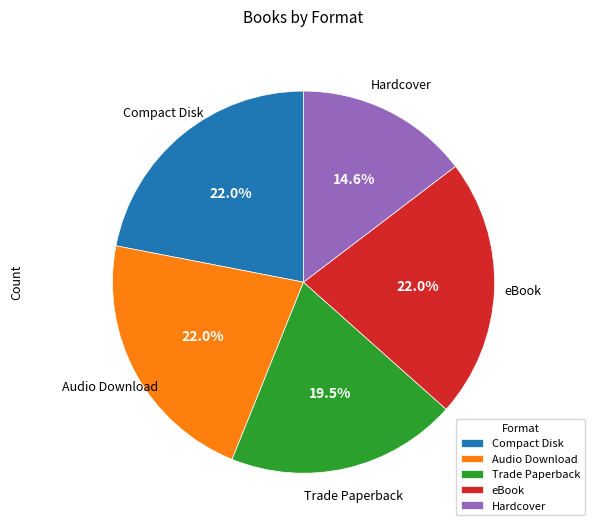

What is the smallest slice in the pie chart?

Hardcover